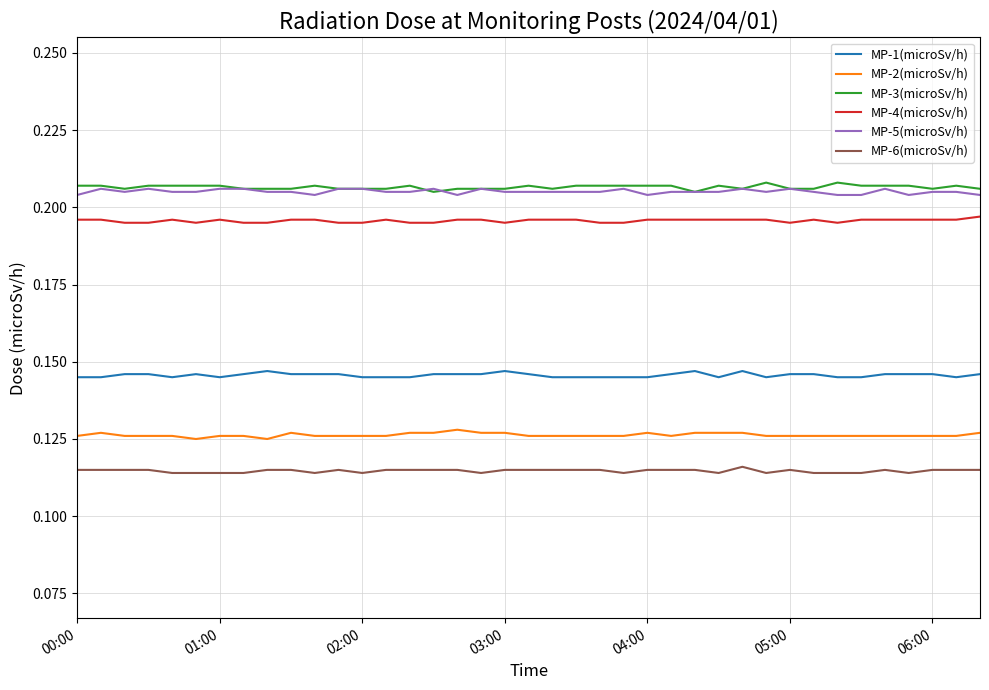

True or false: MP-2(microSv/h) and MP-6(microSv/h) intersect in this chart.

False